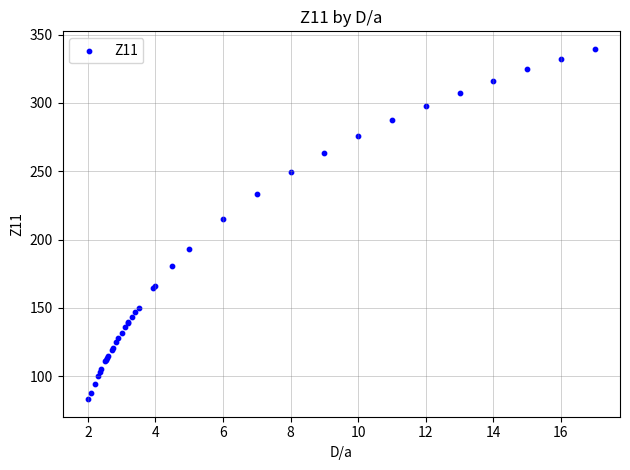

What Y value in the scatter plot is closest to 211?

214.8